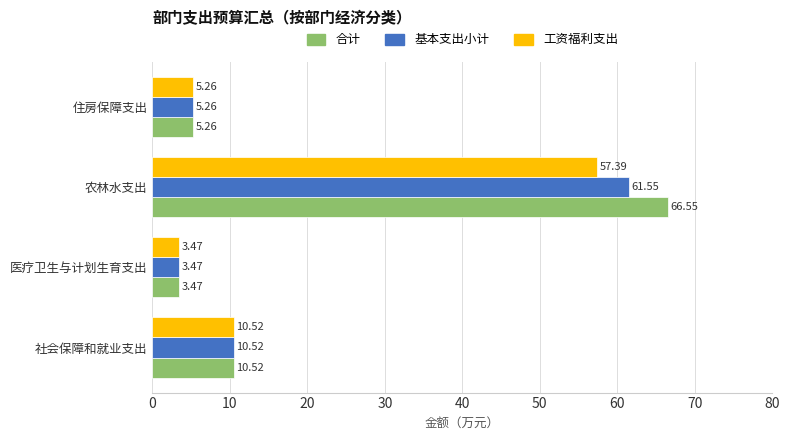

Which series has the widest spread of values?

合计